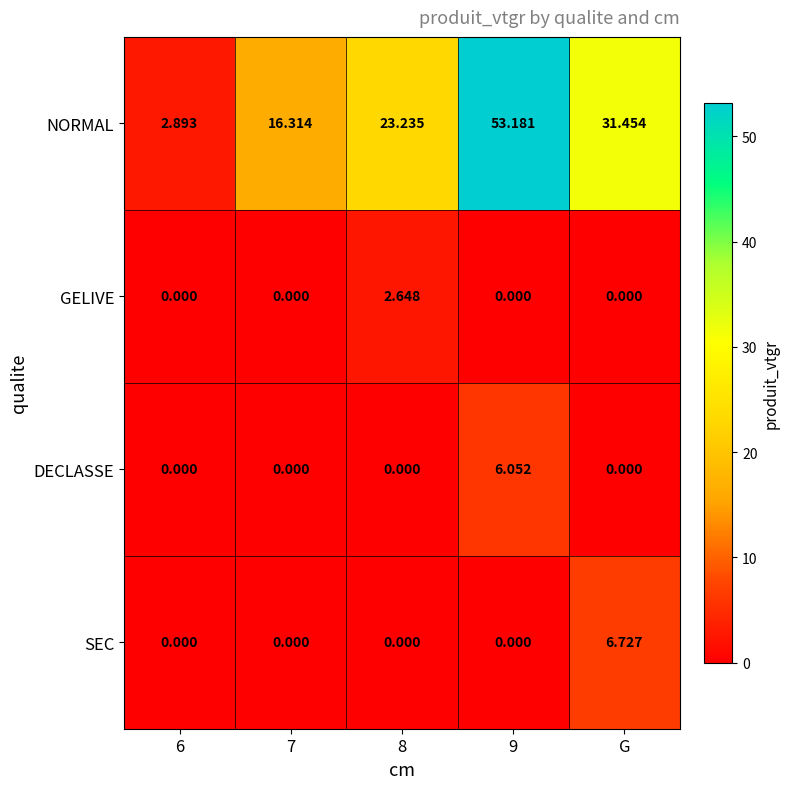

Which label corresponds to the largest value in the chart?

9